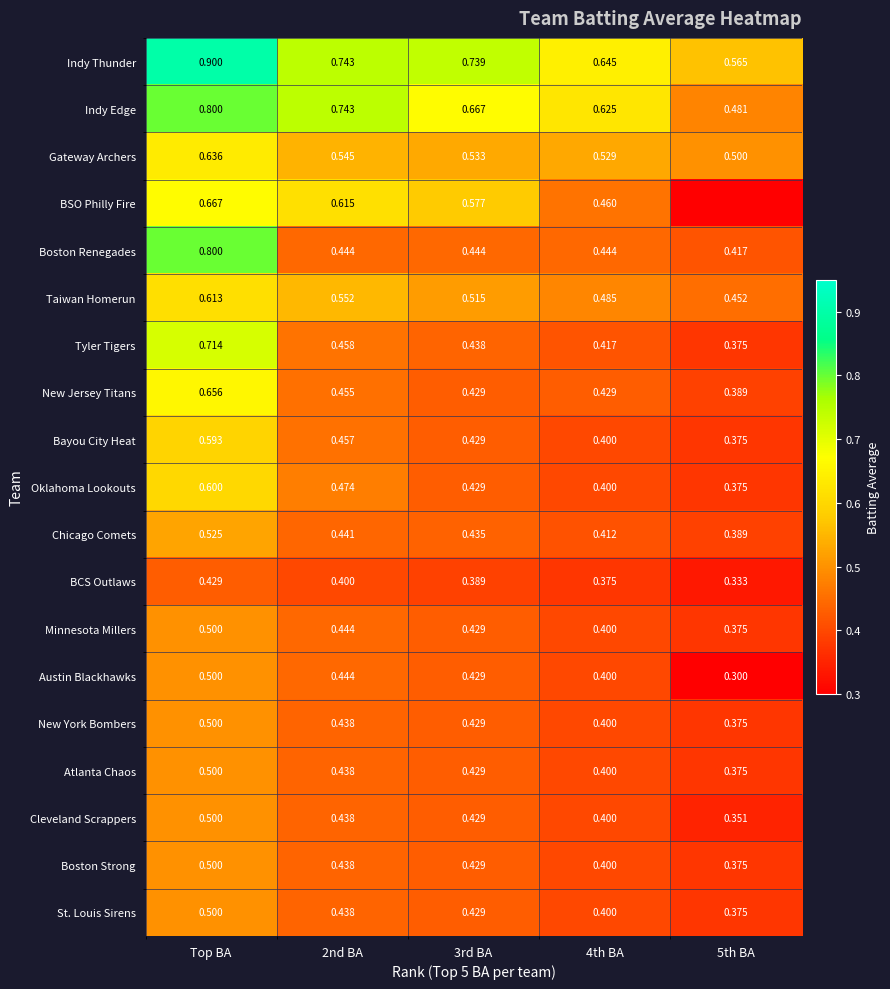

List the labels in order of Oklahoma Lookouts value, largest first.

Top BA, 2nd BA, 3rd BA, 4th BA, 5th BA